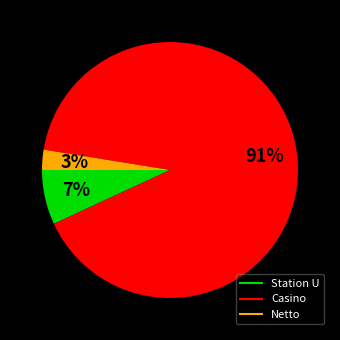

What is the majority slice?

Casino